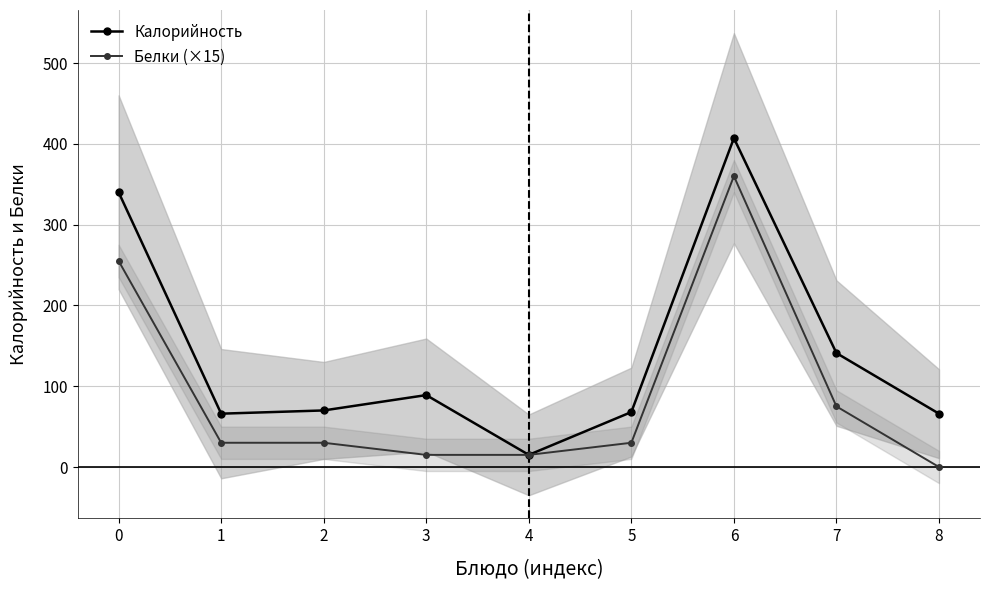

What is the difference between the Белки (×15) values at 5 and 8?

30